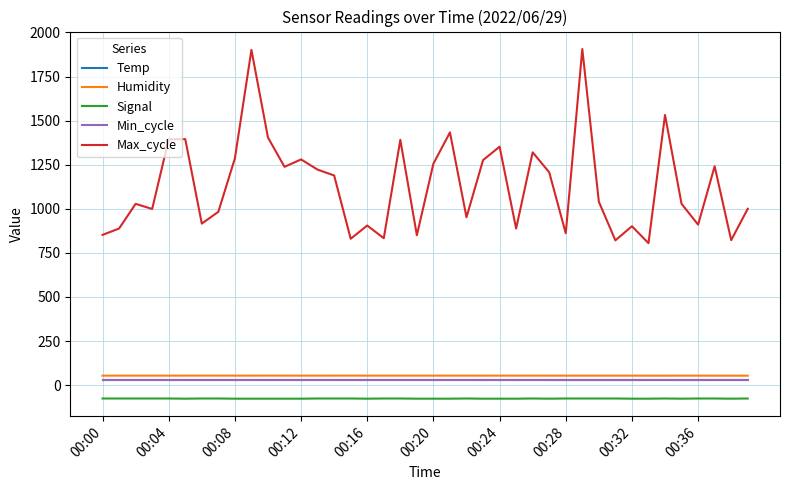

Which series has the widest spread of values?

Max_cycle